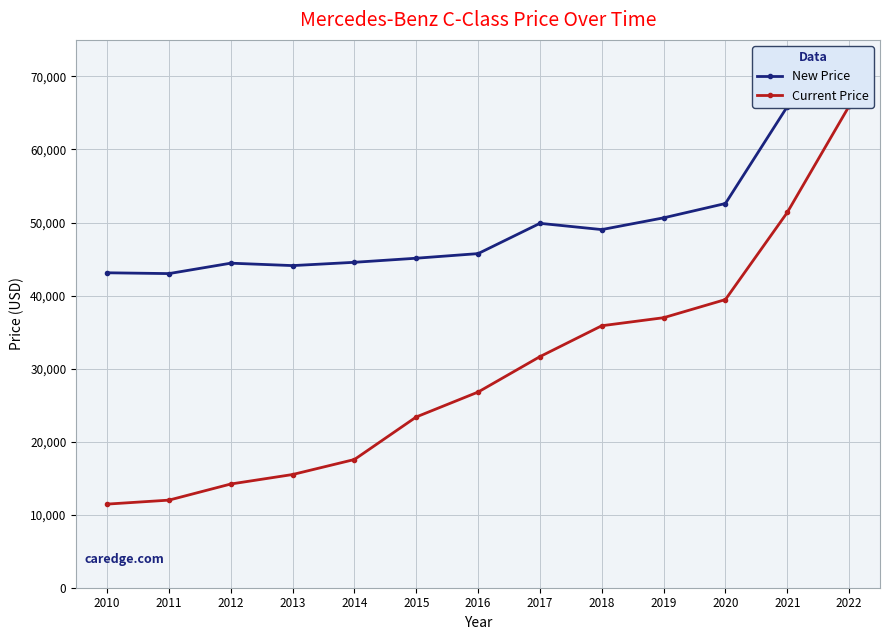

True or false: Current Price has more than 2 points higher than both neighbors.

False